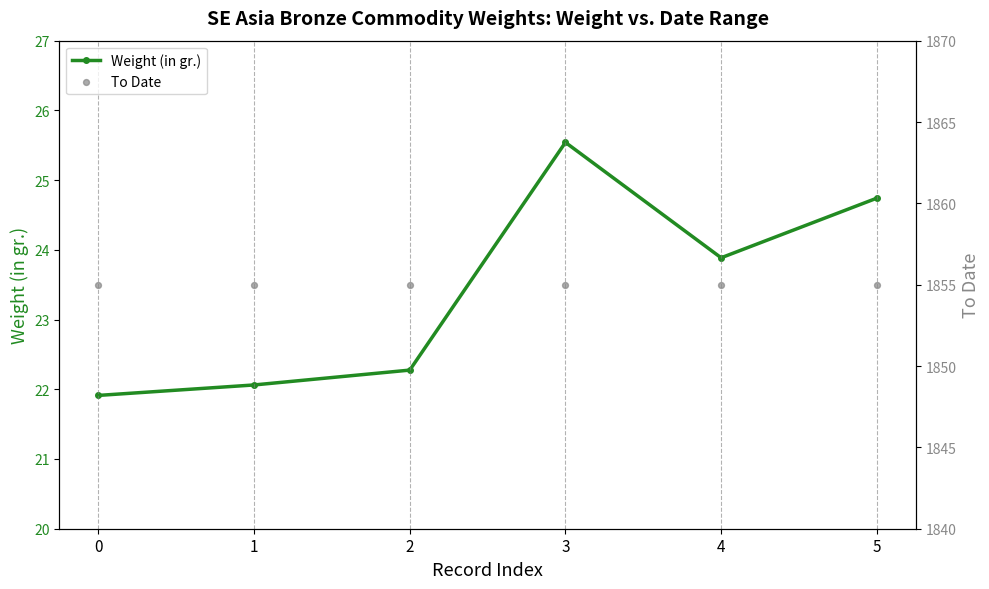

Which series reaches the minimum Y coordinate?

Weight (in gr.)